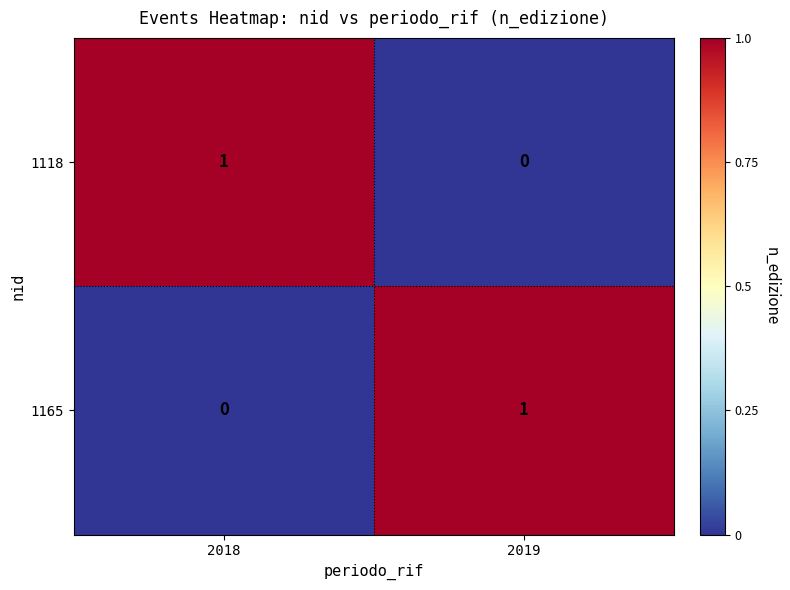

What is the difference between the highest and lowest values at 2018?

1